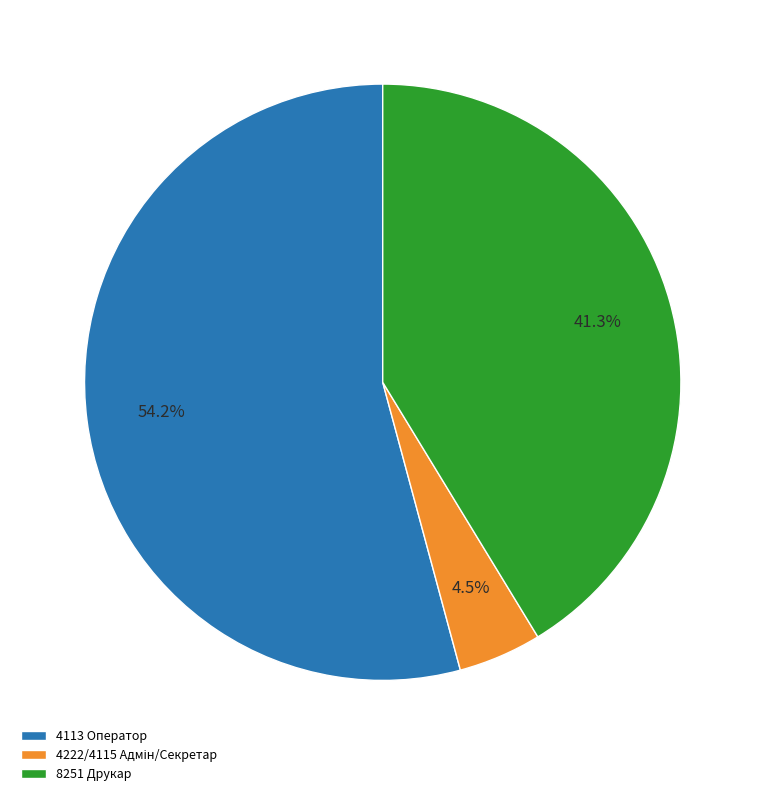

What percentage do 4113 Оператор and 8251 Друкар together represent?

95.5%